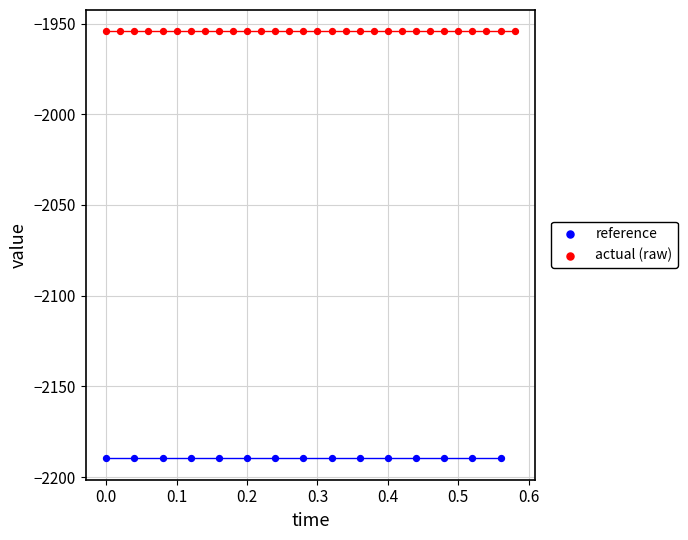

Which series contains the highest Y value?

actual (raw)